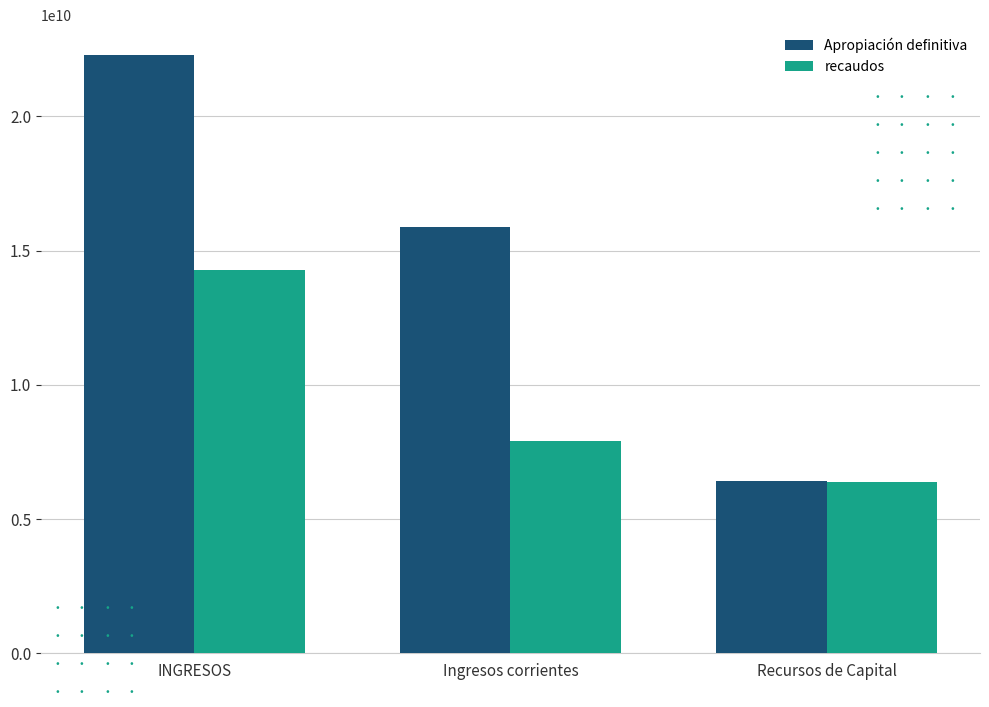

List the series in order of their overall mean, lowest first.

recaudos, Apropiación definitiva